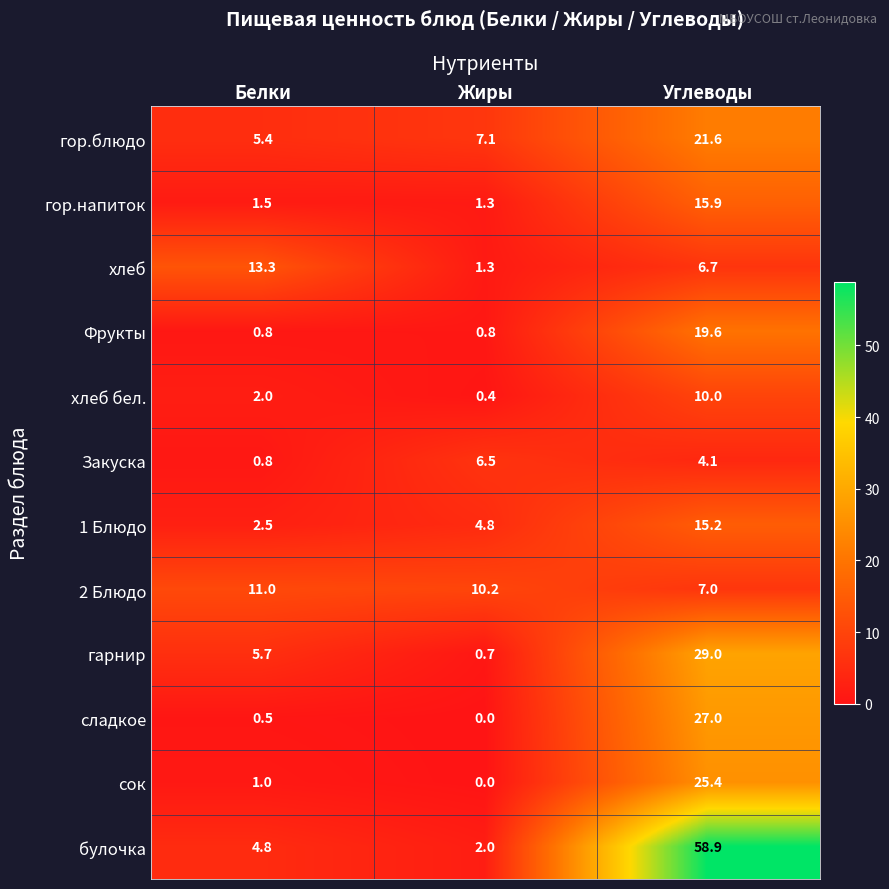

Which series has the largest range (max minus min)?

булочка